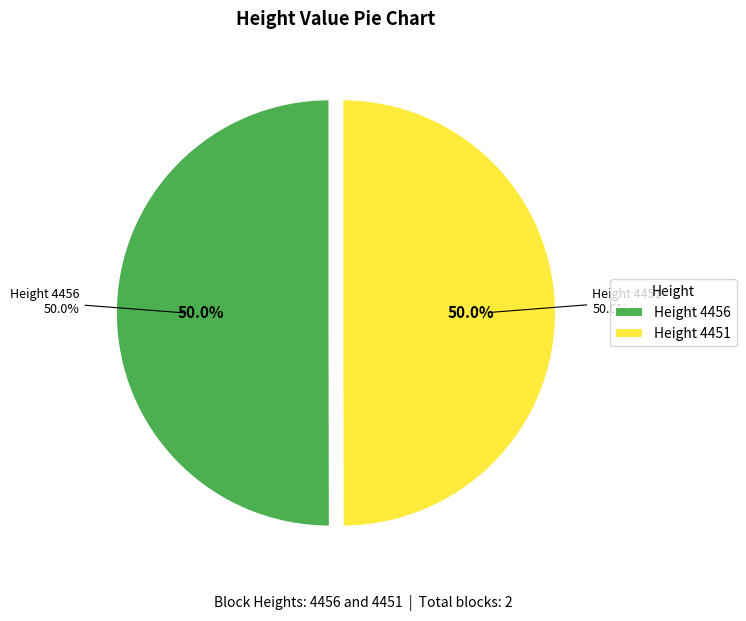

To the nearest percent, what is the average slice percentage?

50%